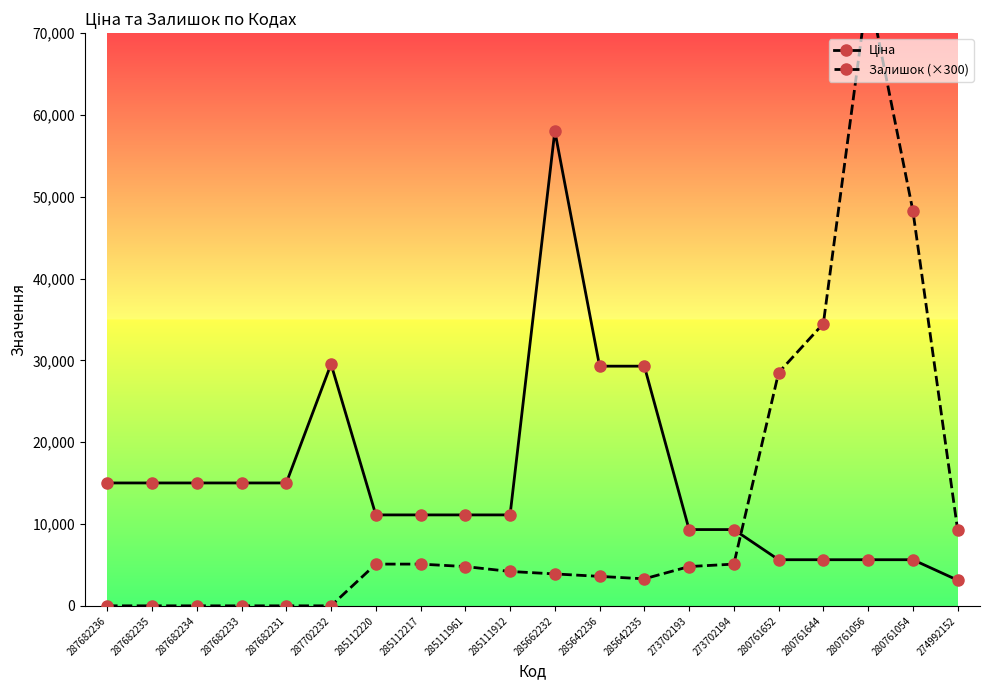

Which series has the largest total across all categories?

Ціна